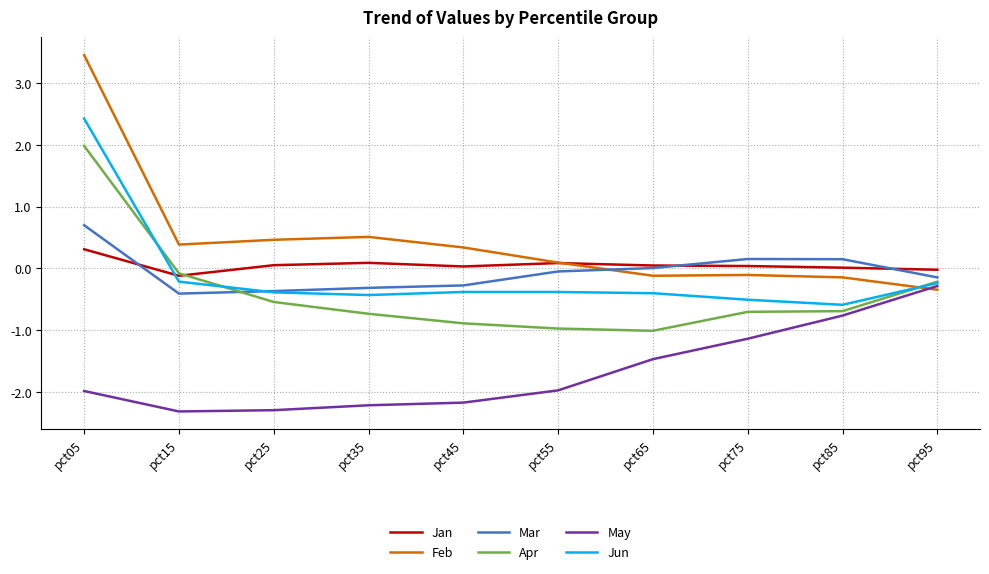

How many values in Jun are above zero?

1